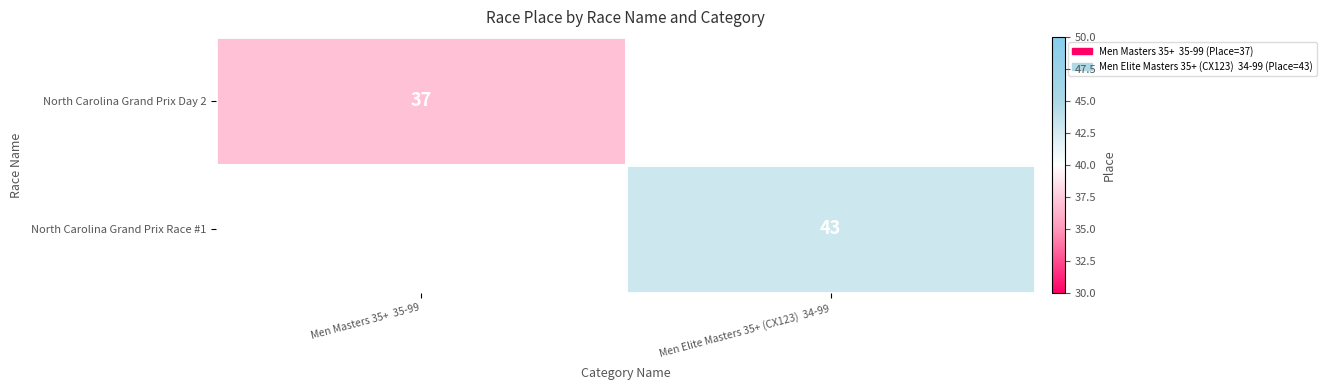

Which label corresponds to the largest value in the chart?

Men Elite Masters 35+ (CX123)  34-99